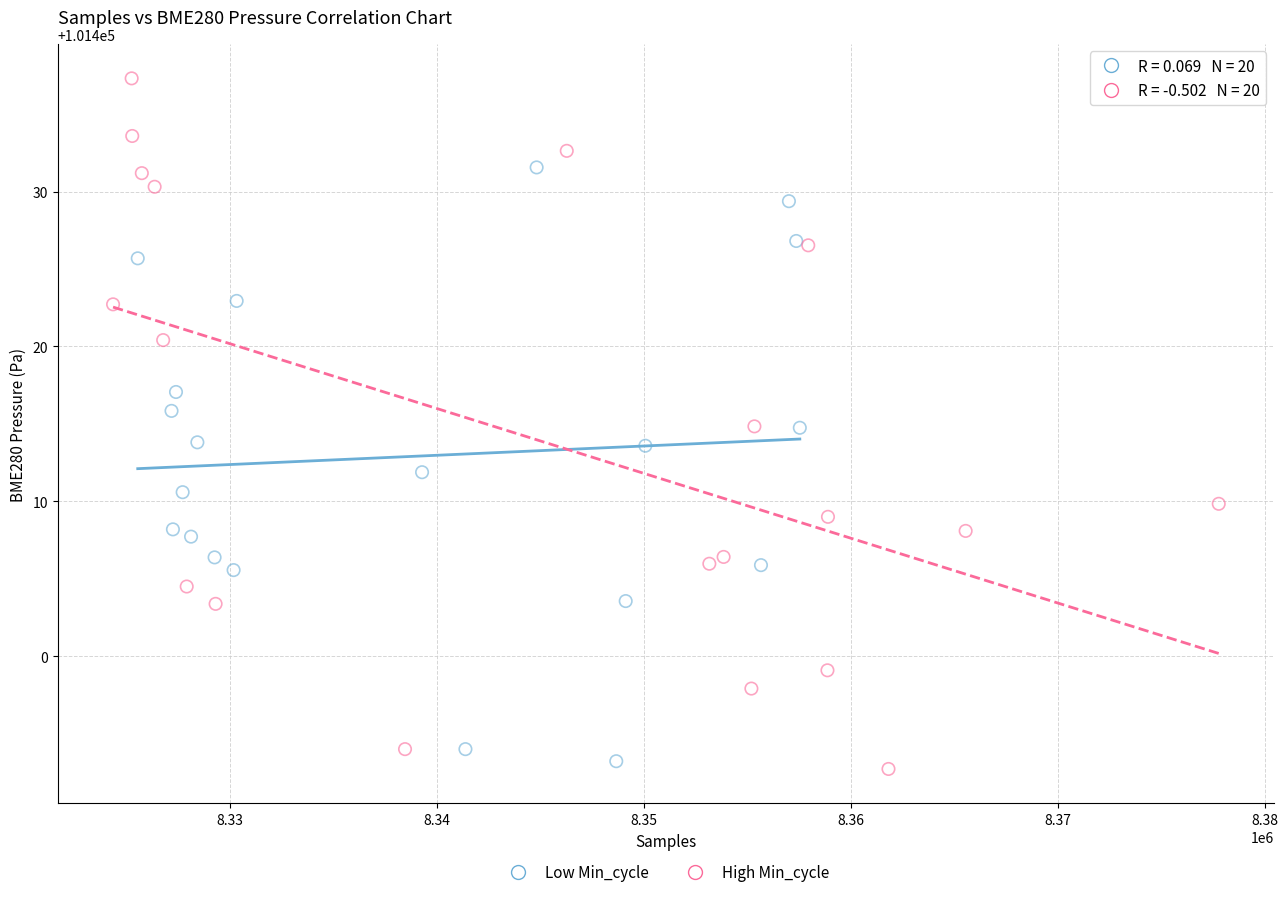

Which series has the largest Y range (max minus min)?

High Min_cycle